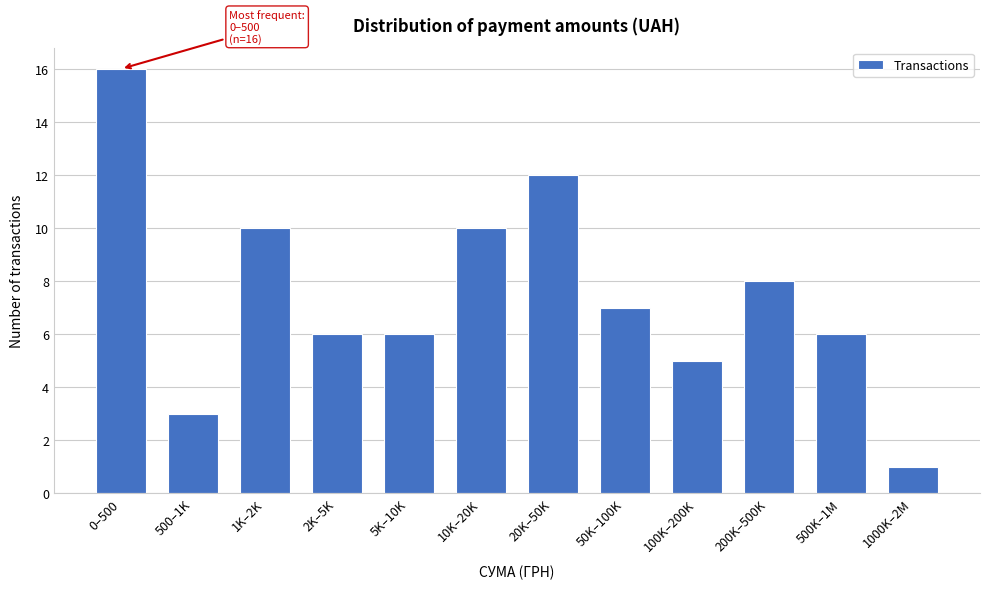

Reading right to left, transcribe all the data shown in this chart.

1000K–2M=1	500K–1M=6	200K–500K=8	100K–200K=5	50K–100K=7	20K–50K=12	10K–20K=10	5K–10K=6	2K–5K=6	1K–2K=10	500–1K=3	0–500=16